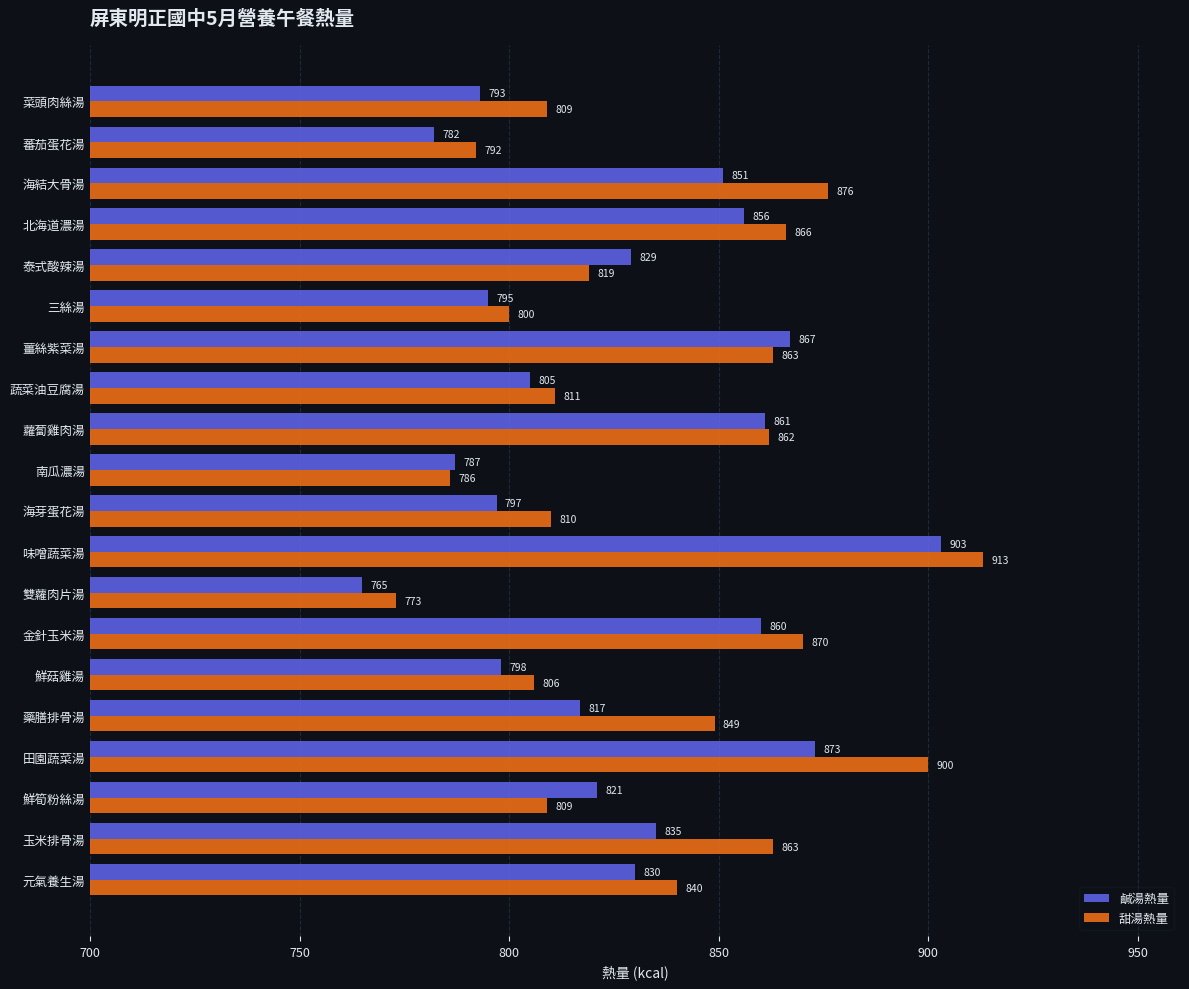

True or false: 鹹湯熱量 has a value of 873 at 田園蔬菜湯.

True